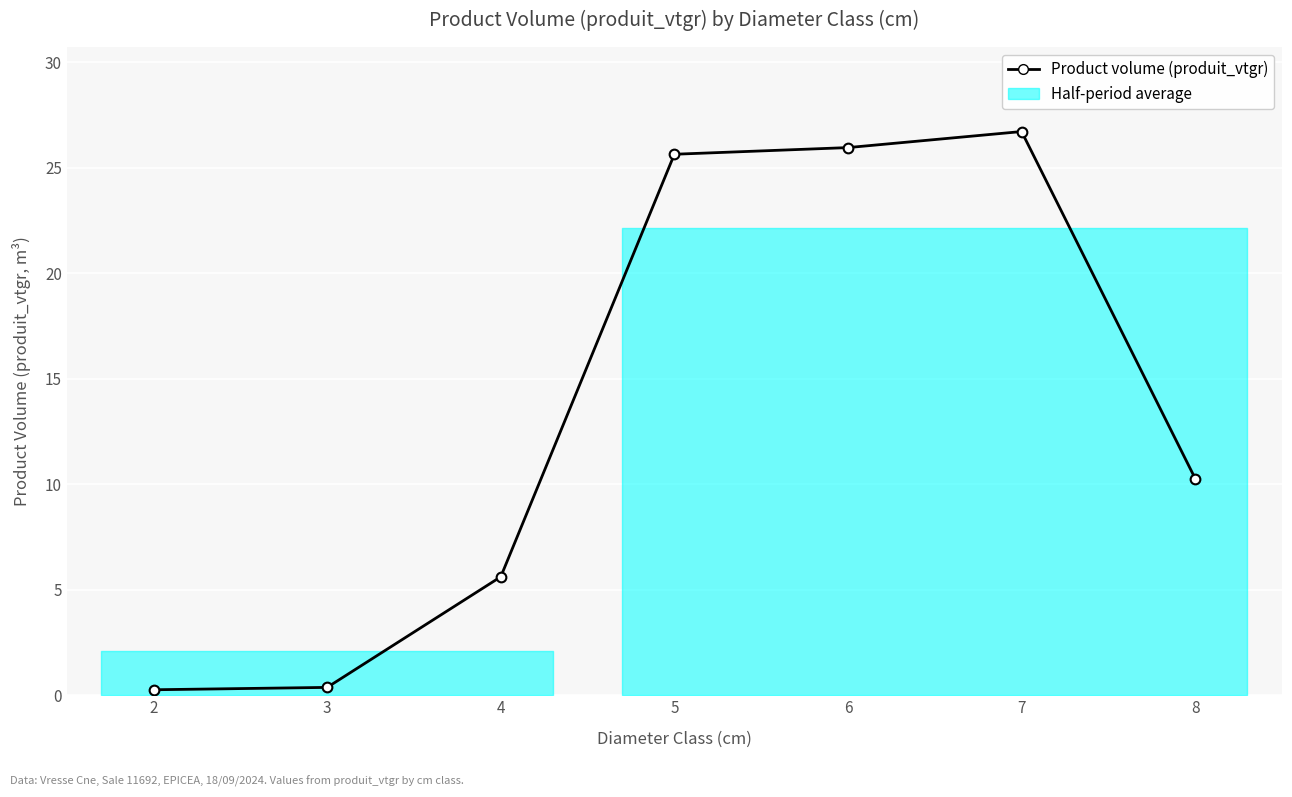

The value of Product volume (produit_vtgr) at 6 is 25.9. True or false?

True